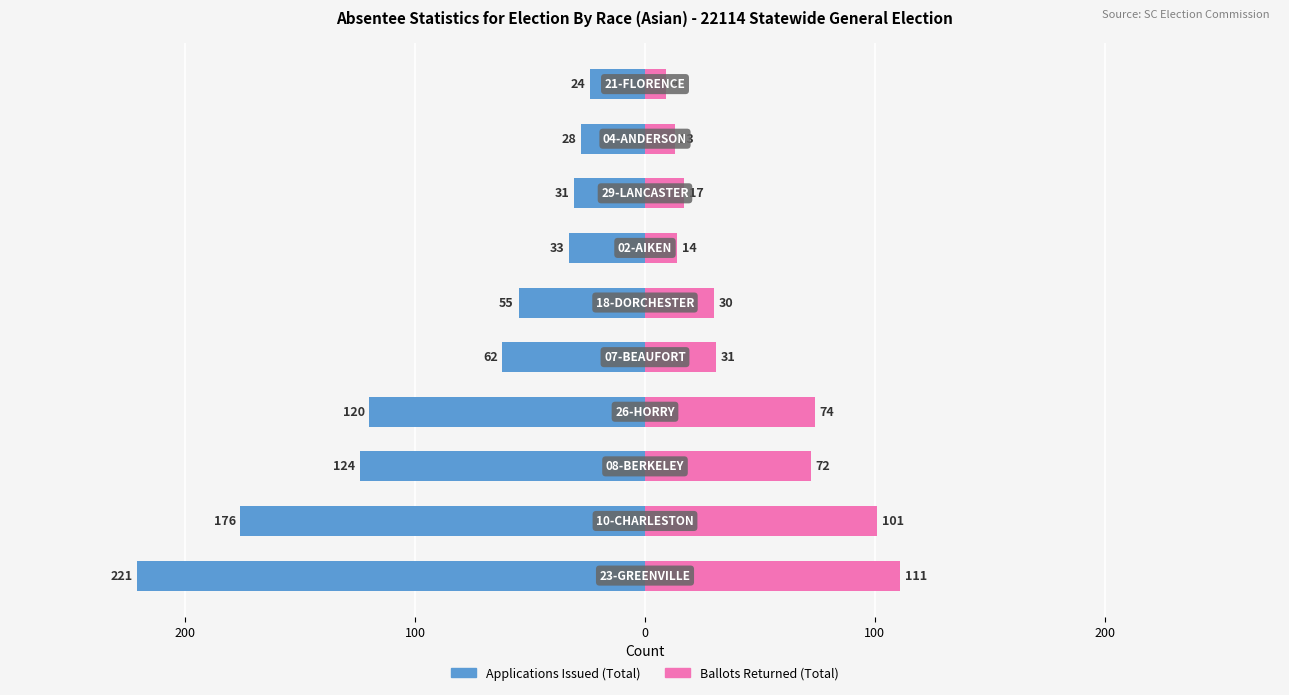

At 100, list the series in order from largest to smallest.

Ballots Returned (Total), Applications Issued (Total)